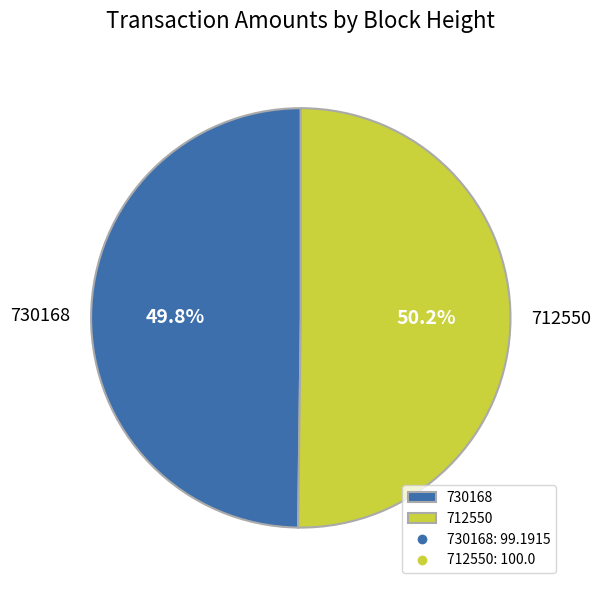

Is the sum of 712550 and 730168 greater than half?

Yes